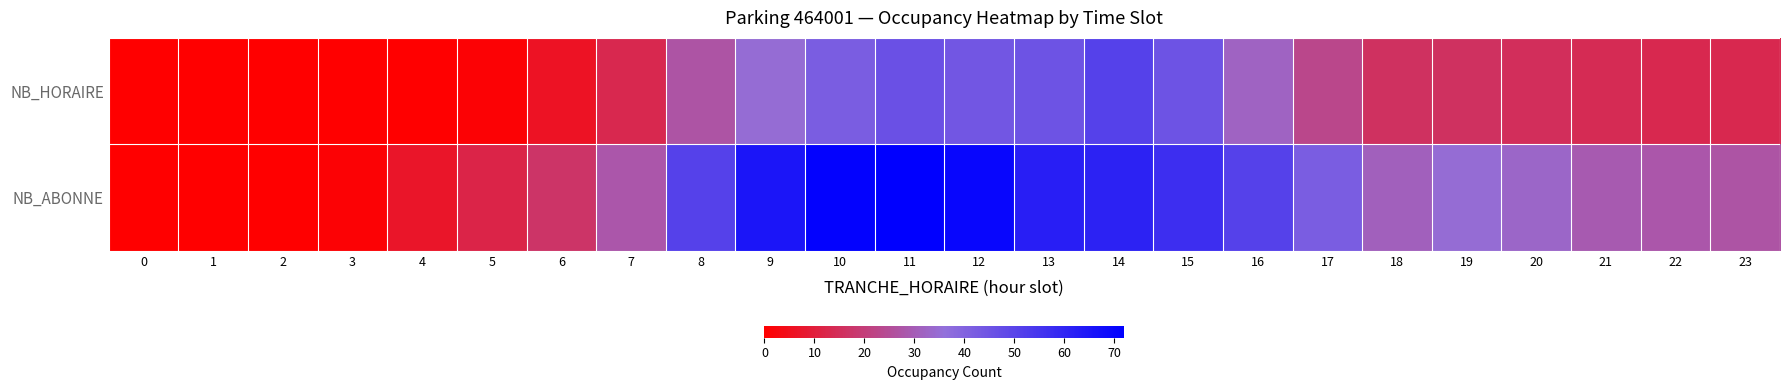

Reading left to right, list all the values displayed in this chart.

NB_HORAIRE: 0=0	1=0	2=0	3=0	4=0	5=1	6=6	7=13	8=27	9=35	10=42	11=46	12=44	13=45	14=51	15=45	16=32	17=23	18=16	19=16	20=15	21=14	22=13	23=13
NB_ABONNE: 0=0	1=0	2=0	3=1	4=7	5=12	6=17	7=28	8=51	9=65	10=71	11=72	12=70	13=62	14=61	15=57	16=51	17=42	18=31	19=35	20=33	21=29	22=28	23=27